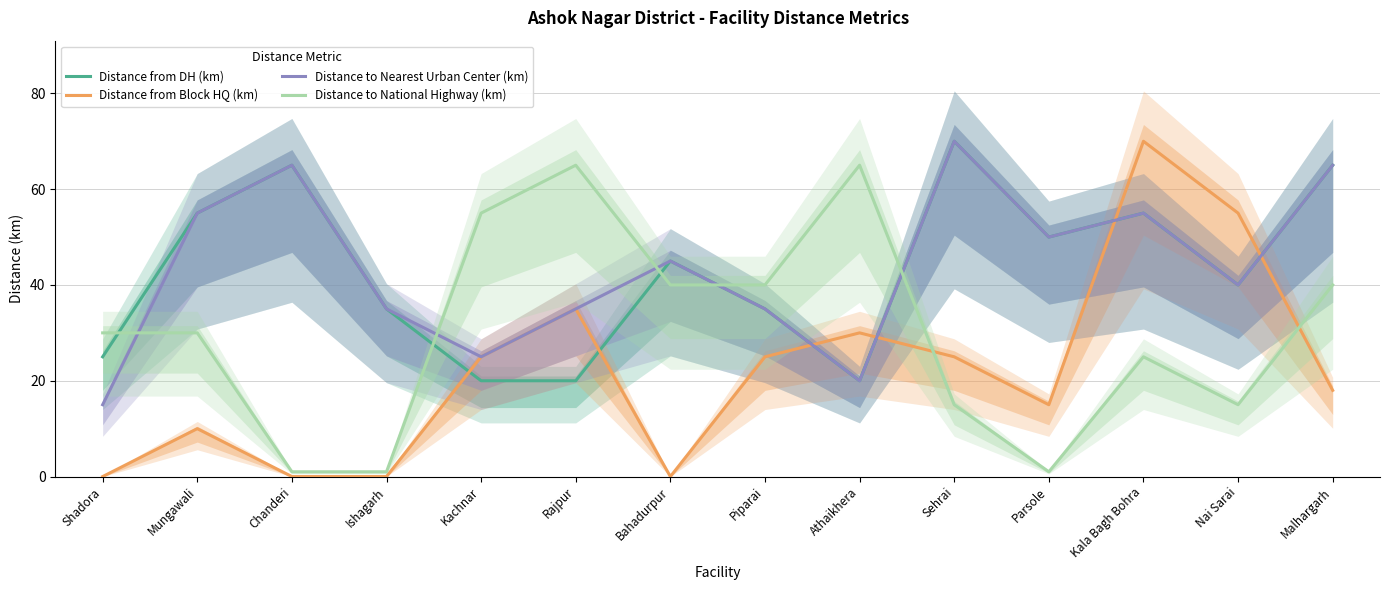

Reading left to right, list all the values displayed in this chart.

Distance from DH (km): 25	55	65	35	20	20	45	35	20	70	50	55	40	65
Distance from Block HQ (km): 0	10	0	0	25	35	0	25	30	25	15	70	55	18
Distance to Nearest Urban Center (km): 15	55	65	35	25	35	45	35	20	70	50	55	40	65
Distance to National Highway (km): 30	30	1	1	55	65	40	40	65	15	1	25	15	40